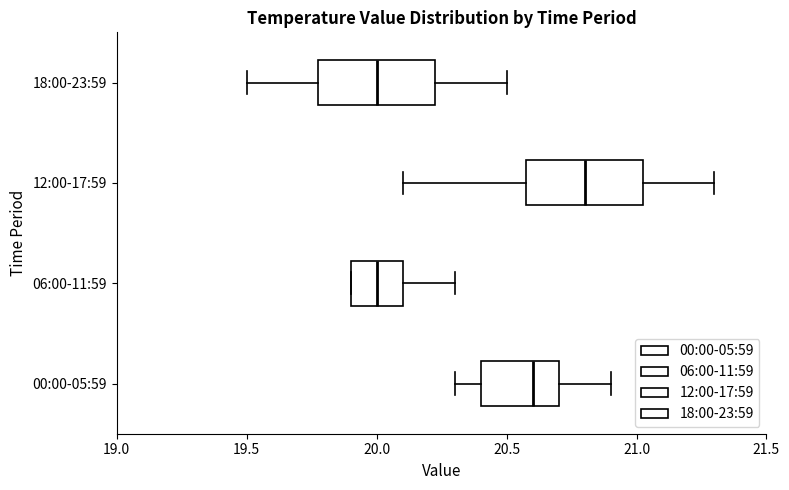

Reading bottom to top, transcribe this box plot: for each box, give where its median line is, the range the box spans, and where its two whiskers end, as read against the x-axis. The values are not printed on the chart, so give them approximately, as read against the axis.

00:00-05:59: median 20.60, box 20.40 to 20.70, whiskers 20.30 to 20.90
06:00-11:59: median 20.00, box 19.90 to 20.10, whiskers 19.90 to 20.30
12:00-17:59: median 20.80, box 20.60 to 21.05, whiskers 20.10 to 21.30
18:00-23:59: median 20.00, box 19.80 to 20.25, whiskers 19.50 to 20.50